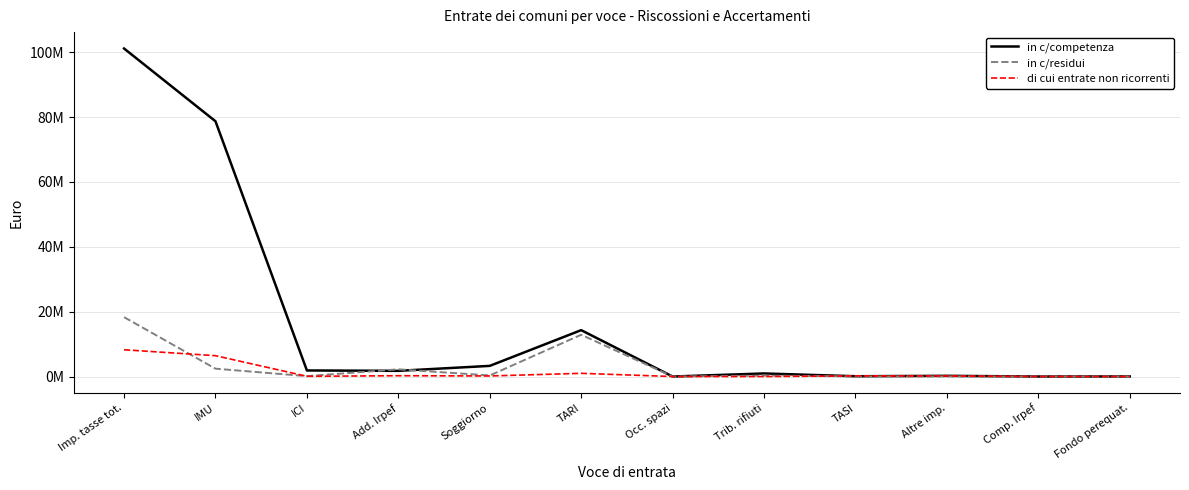

Is this an area chart (filled region under the line)?

No